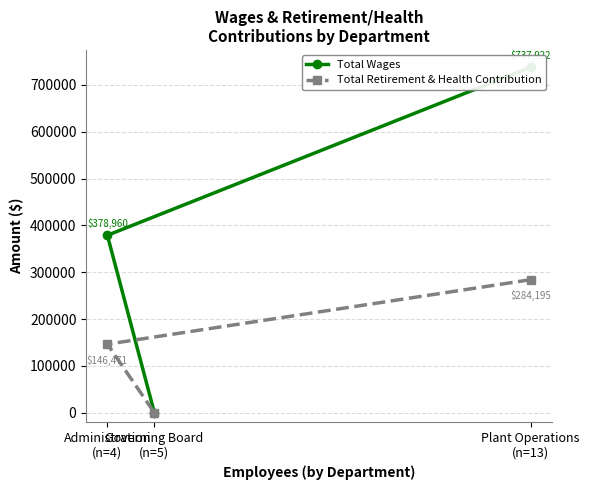

What is the value of the Total Retirement & Health Contribution point at the 3rd from the left?

284195